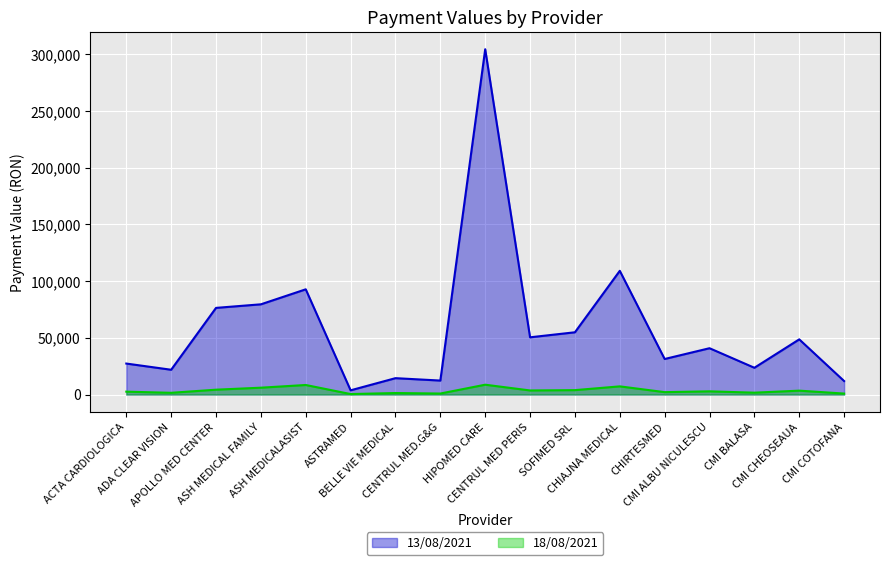

At which label does 18/08/2021 first exceed 2827?

APOLLO MED CENTER